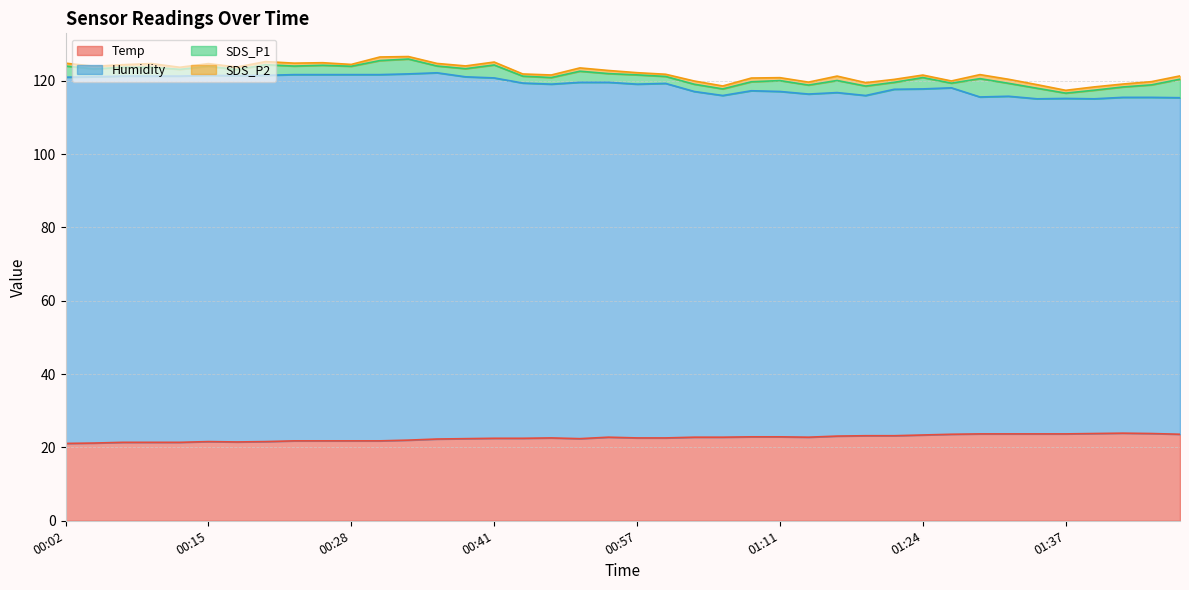

How many lines are shown in the chart?

4